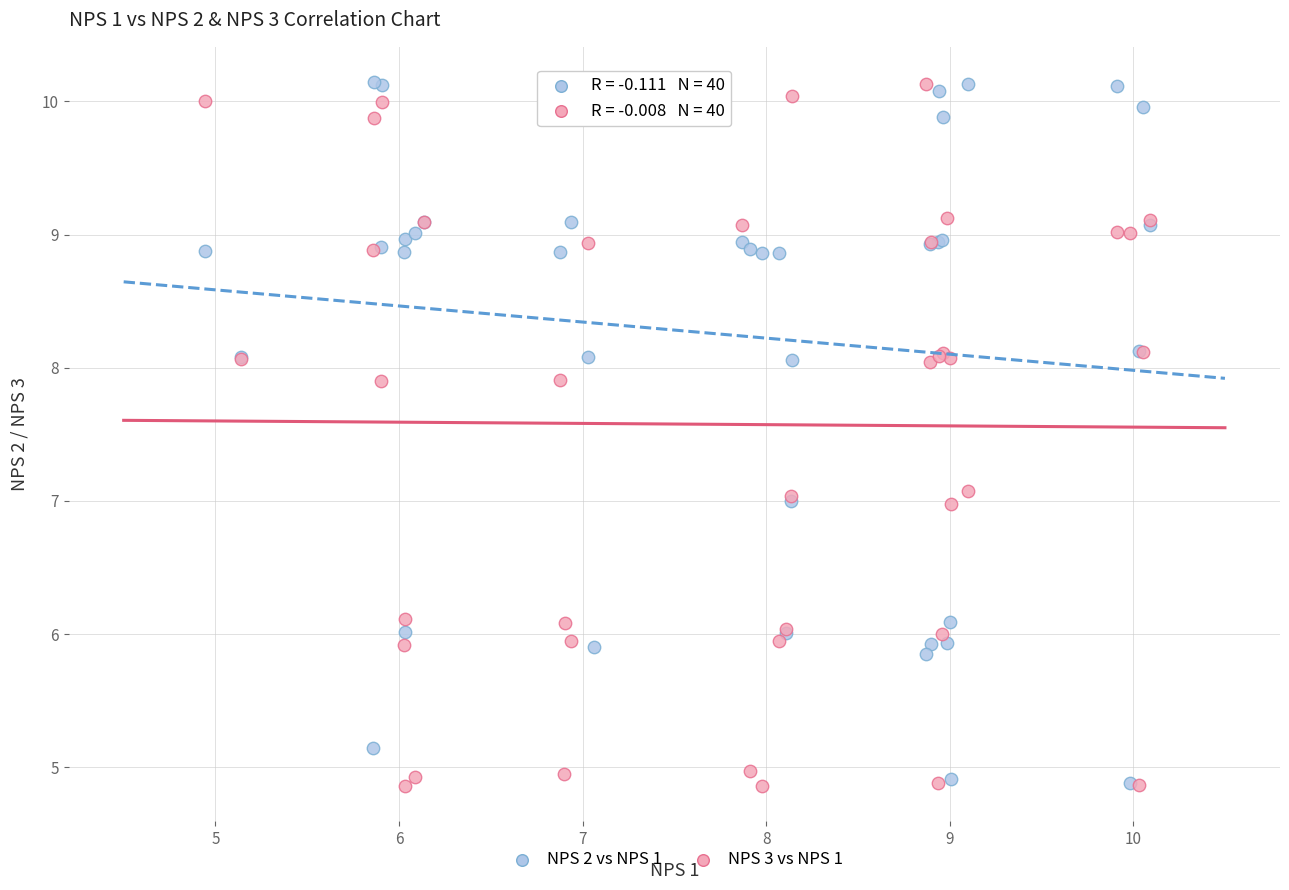

What are all the series names shown in the legend?

NPS 2 vs NPS 1, NPS 3 vs NPS 1